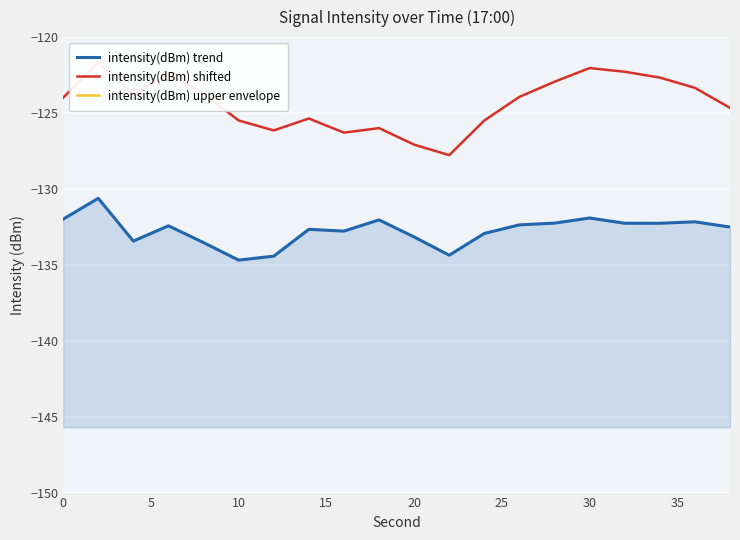

True or false: intensity(dBm) upper envelope and intensity(dBm) trend intersect in this chart.

False